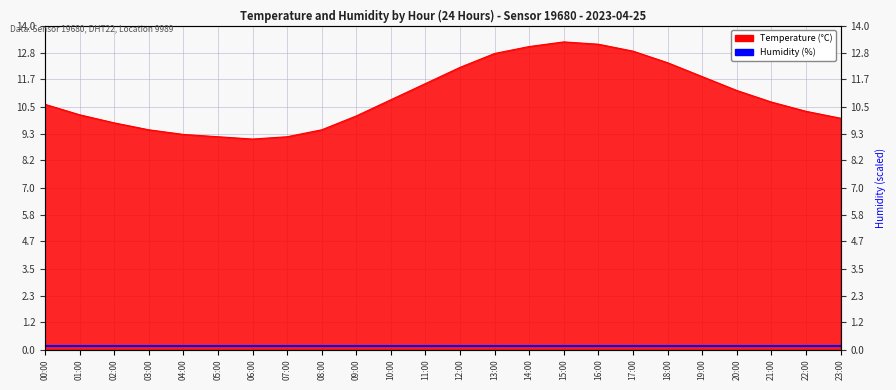

Reading right to left, extract all data points from this chart.

23:00=10.0	22:00=10.3	21:00=10.7	20:00=11.2	19:00=11.8	18:00=12.4	17:00=12.9	16:00=13.2	15:00=13.3	14:00=13.1	13:00=12.8	12:00=12.2	11:00=11.5	10:00=10.8	09:00=10.1	08:00=9.5	07:00=9.2	06:00=9.1	05:00=9.2	04:00=9.3	03:00=9.5	02:00=9.8	01:00=10.2	00:00=10.6